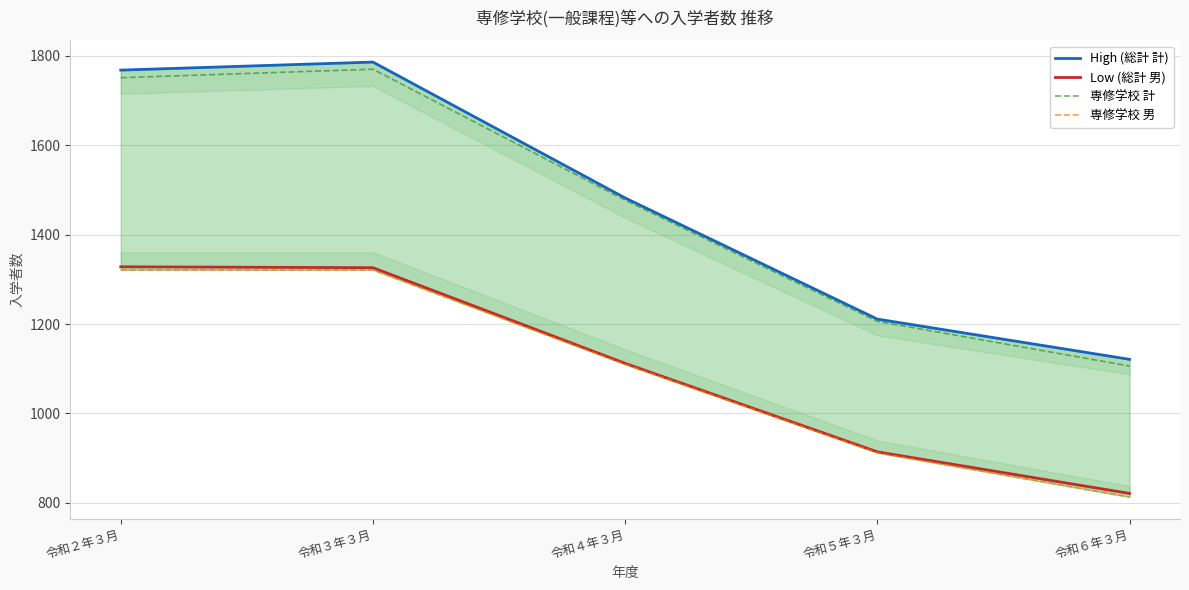

True or false: High (総計 計) and 専修学校 男 cross at least once.

False